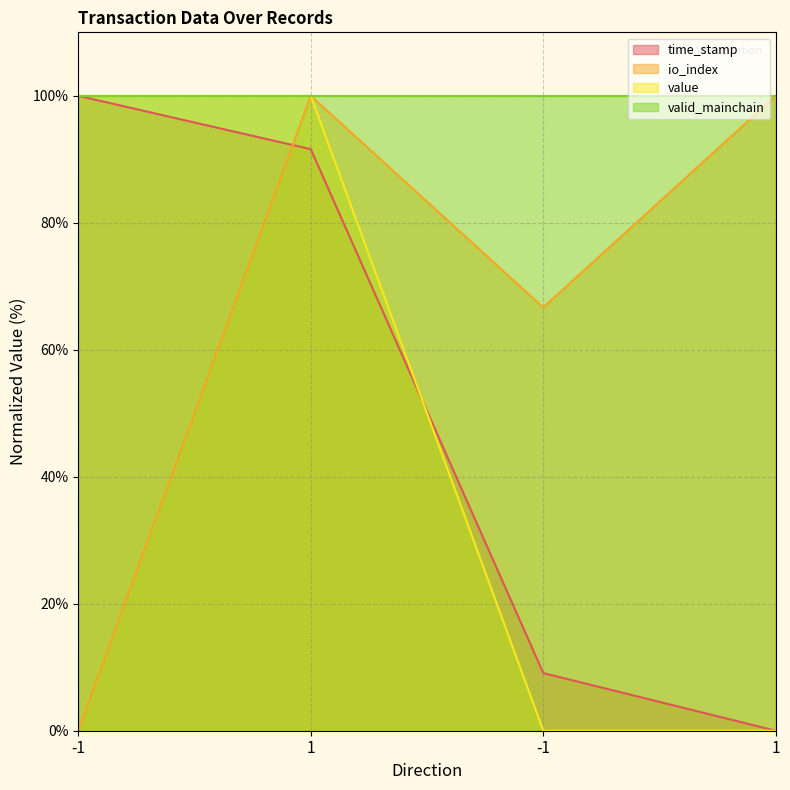

True or false: time_stamp has a value of 100.0 at -1.

True